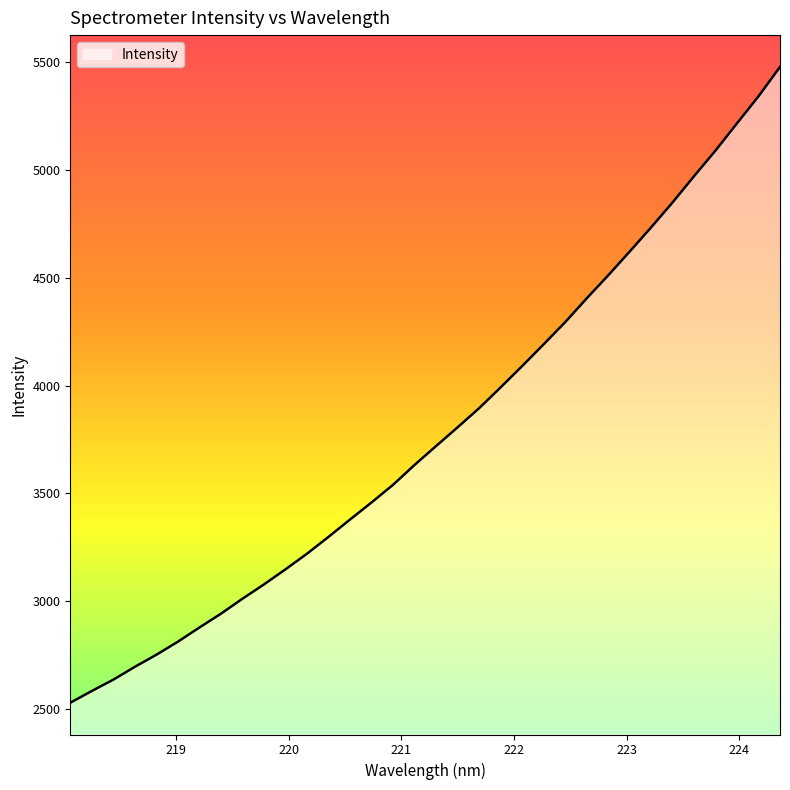

What is the minimum value shown in the chart?

2530.0